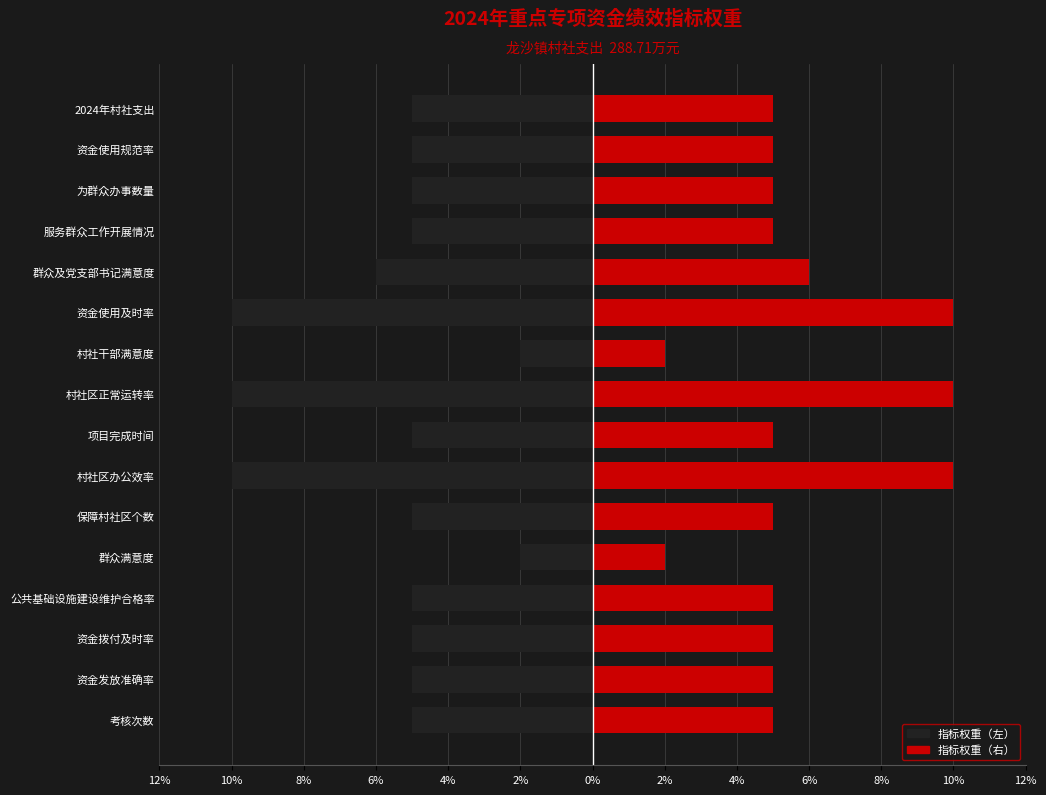

What is the difference between the maximum and second lowest values in the 指标权重（左） series?

8